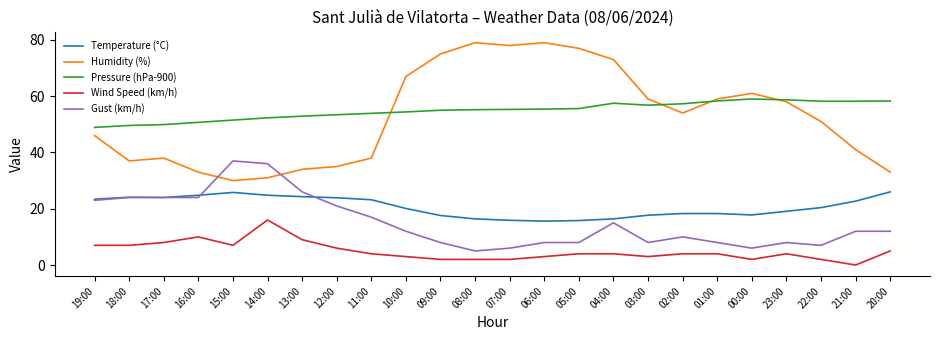

True or false: Wind Speed (km/h) and Gust (km/h) intersect in this chart.

False